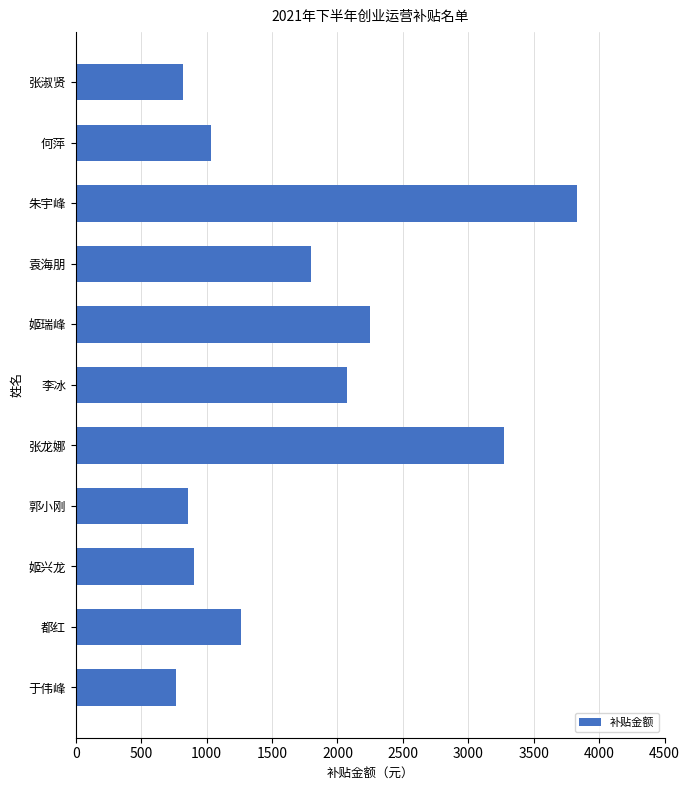

Which category has the highest value across all series?

朱宇峰